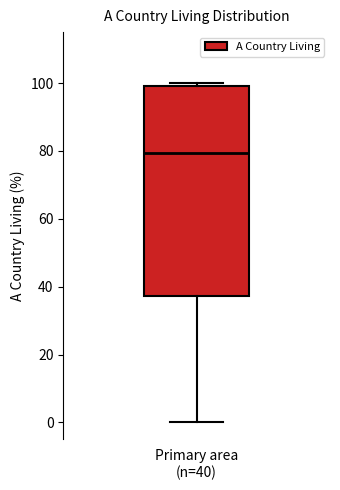

Where does the lower whisker of the box for Primary area (n=40) end on the y-axis? The values are not printed on the chart, so give them approximately, as read against the axis.

0